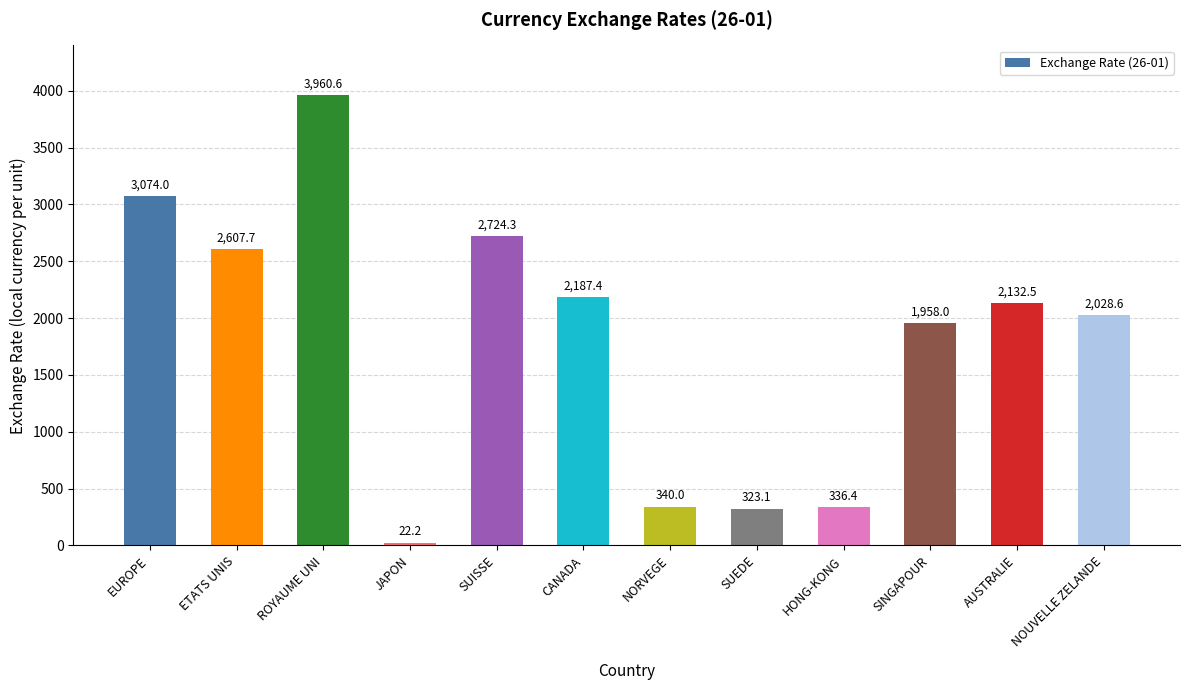

What is the average value?

1807.9